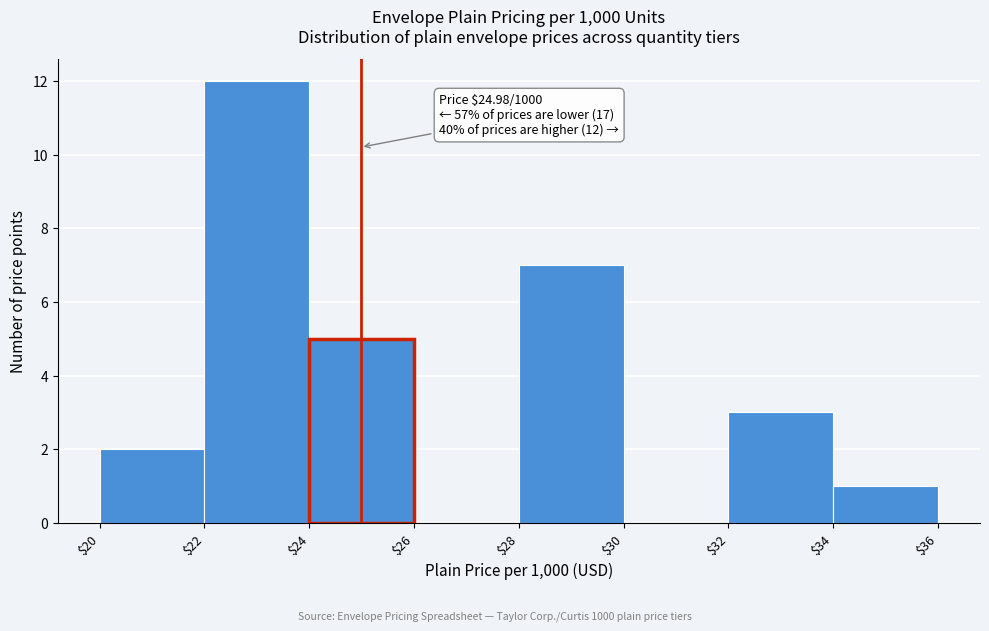

Which range on the x-axis has the tallest bar?

$22 to $24